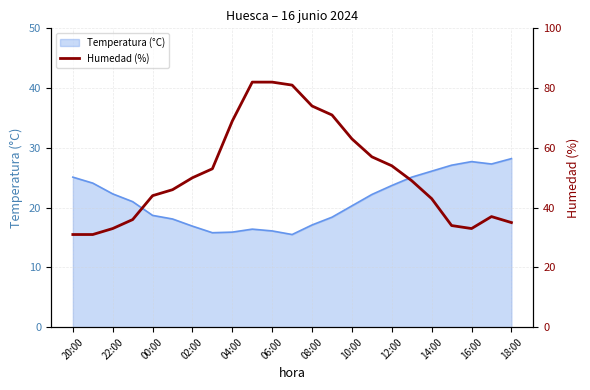

True or false: Temperatura (°C) has a value of 16.1 at 06:00.

True